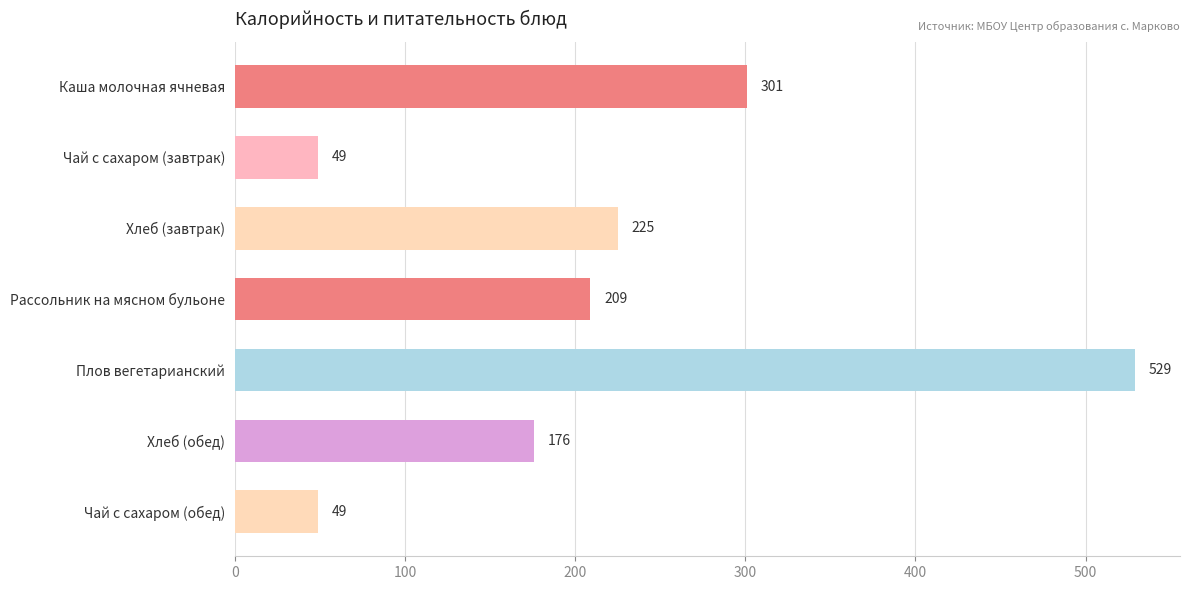

Is it true that the value at Хлеб (завтрак) is 362?

False